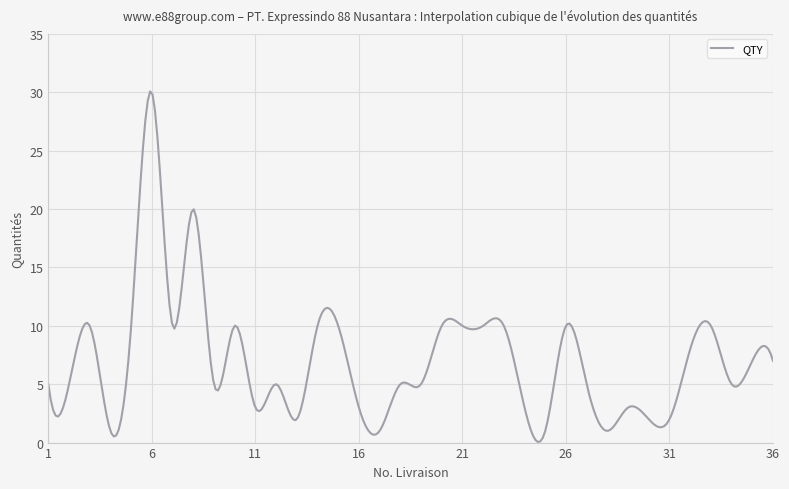

What is the greatest value displayed?

30.1